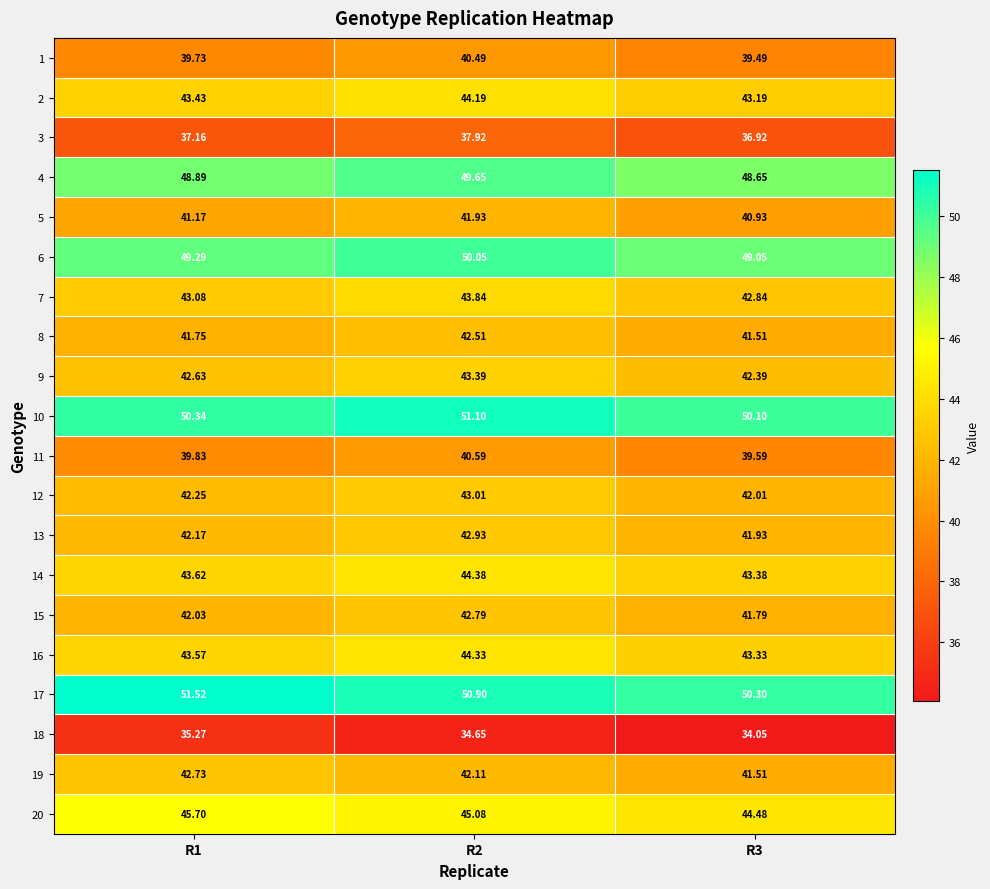

Is the value of 10 at R1 greater than the value of 20 at R3?

Yes